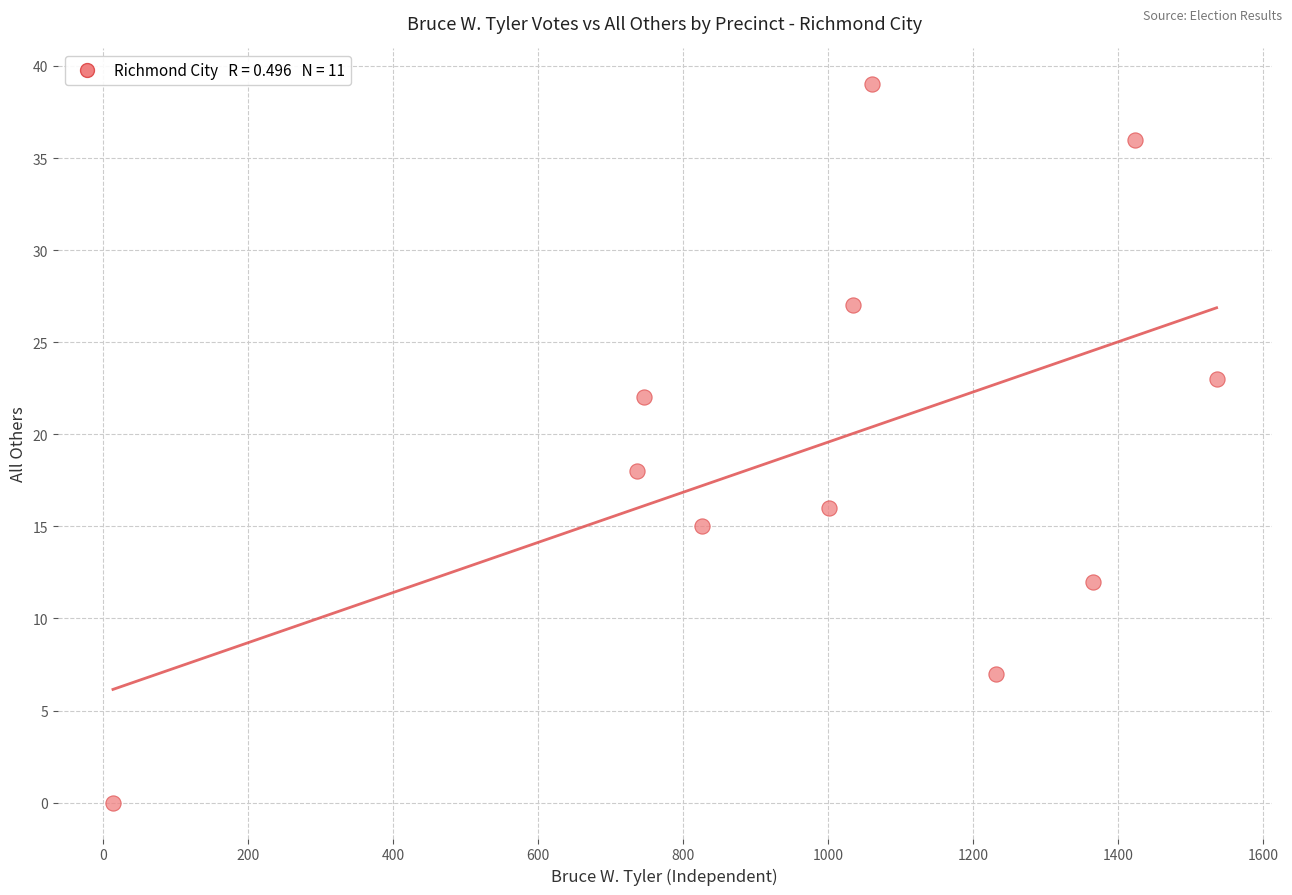

What Y value in the scatter plot is closest to 19?

18